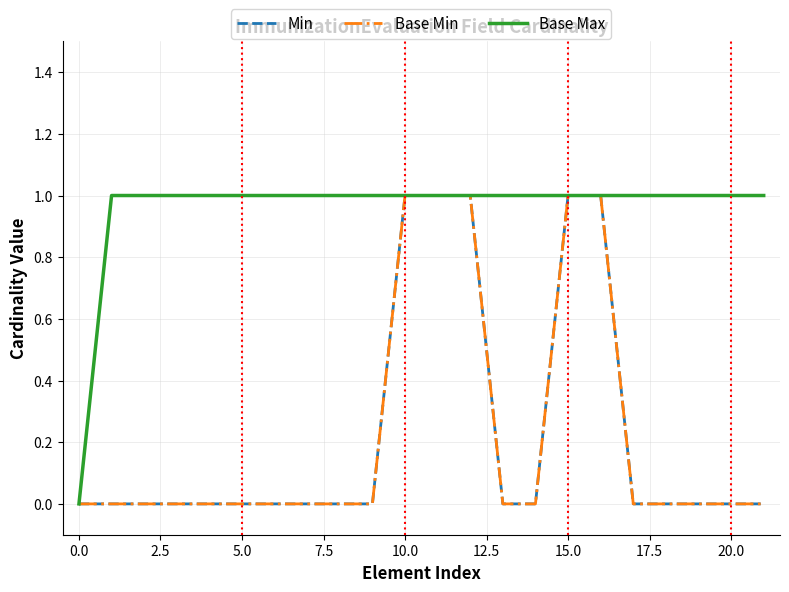

True or false: Min and Base Min cross at least once.

False